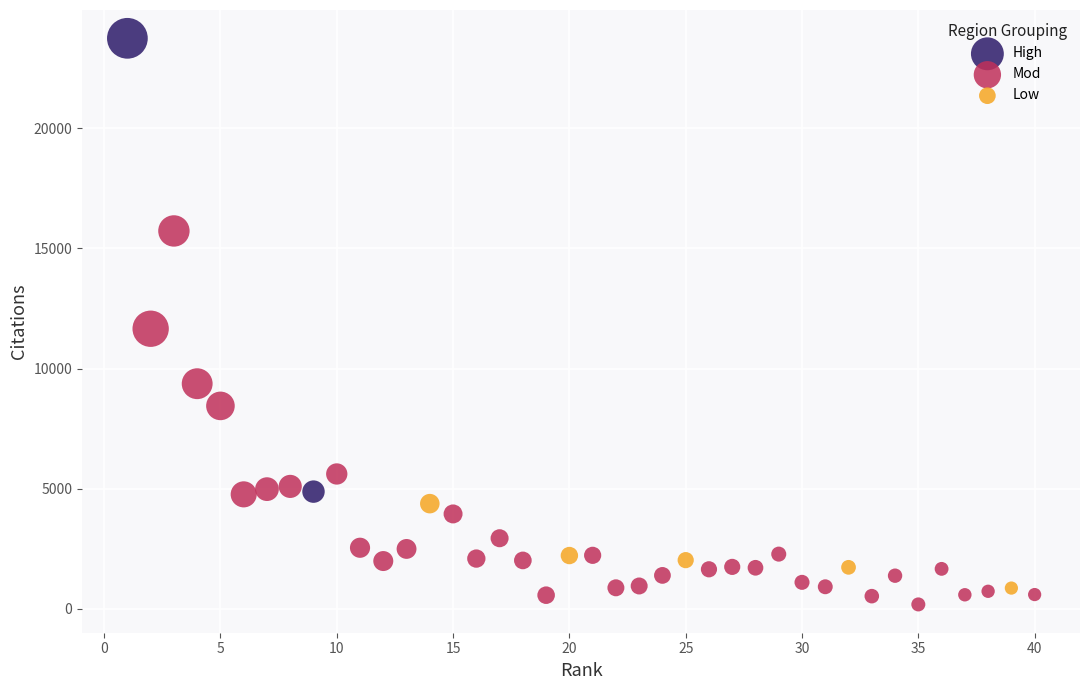

Which series has the largest Y range (max minus min)?

High